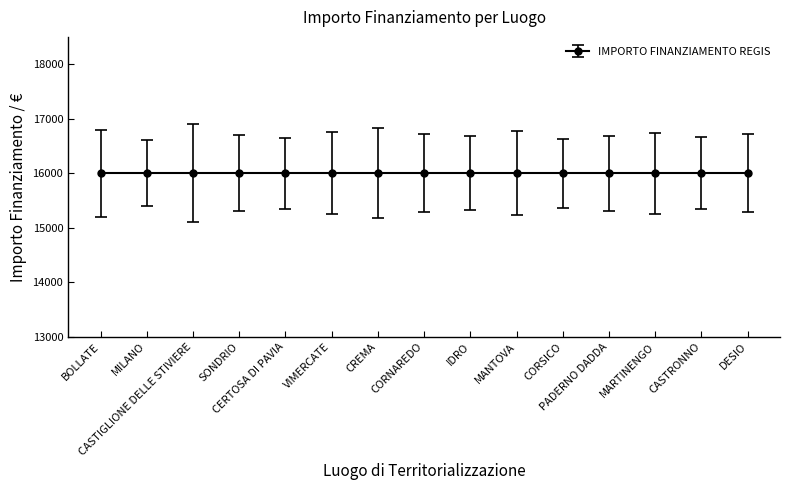

True or false: INVESTIMENTO and IMPORTO FINANZIAMENTO REGIS cross at least once.

False